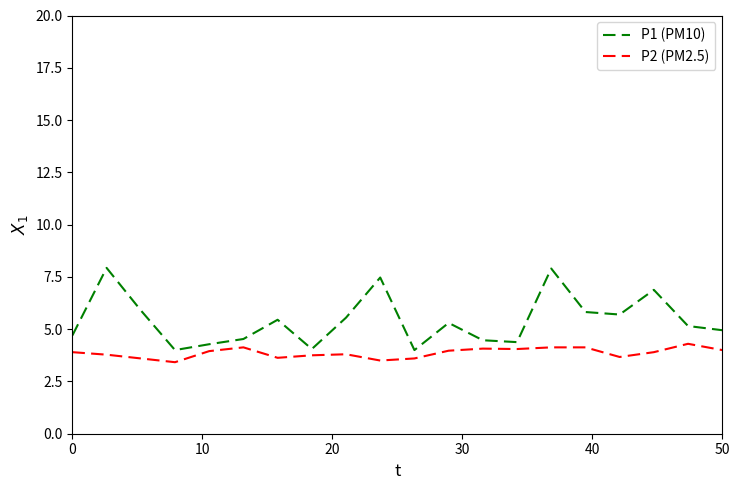

True or false: P2 (PM2.5) and P1 (PM10) intersect in this chart.

False